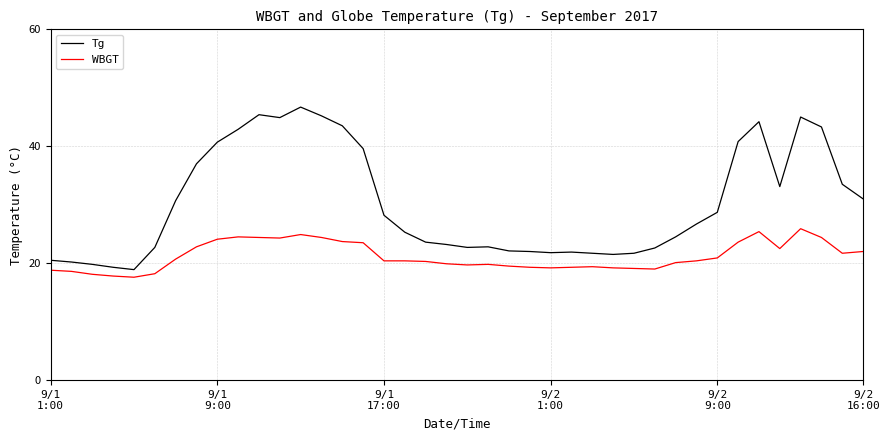

True or false: Tg and WBGT cross at least once.

False